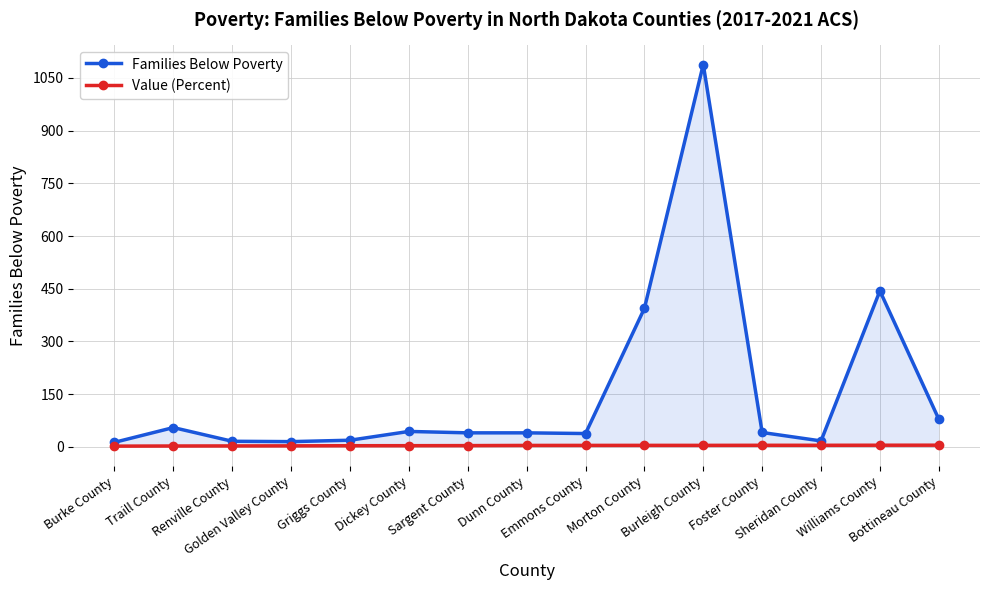

Does the chart have visible grid lines?

Yes